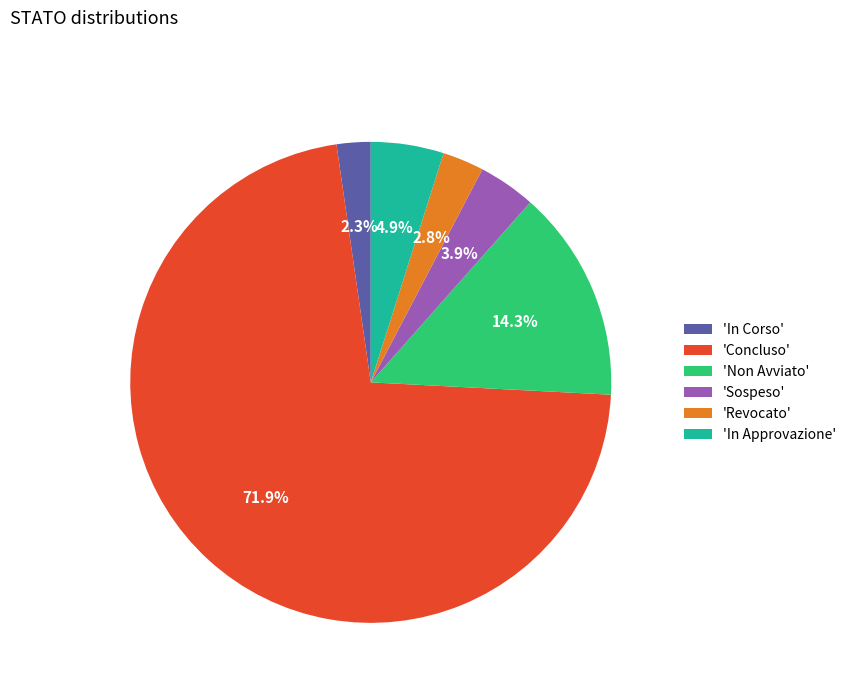

What is the smallest slice in the pie chart?

'In Corso'